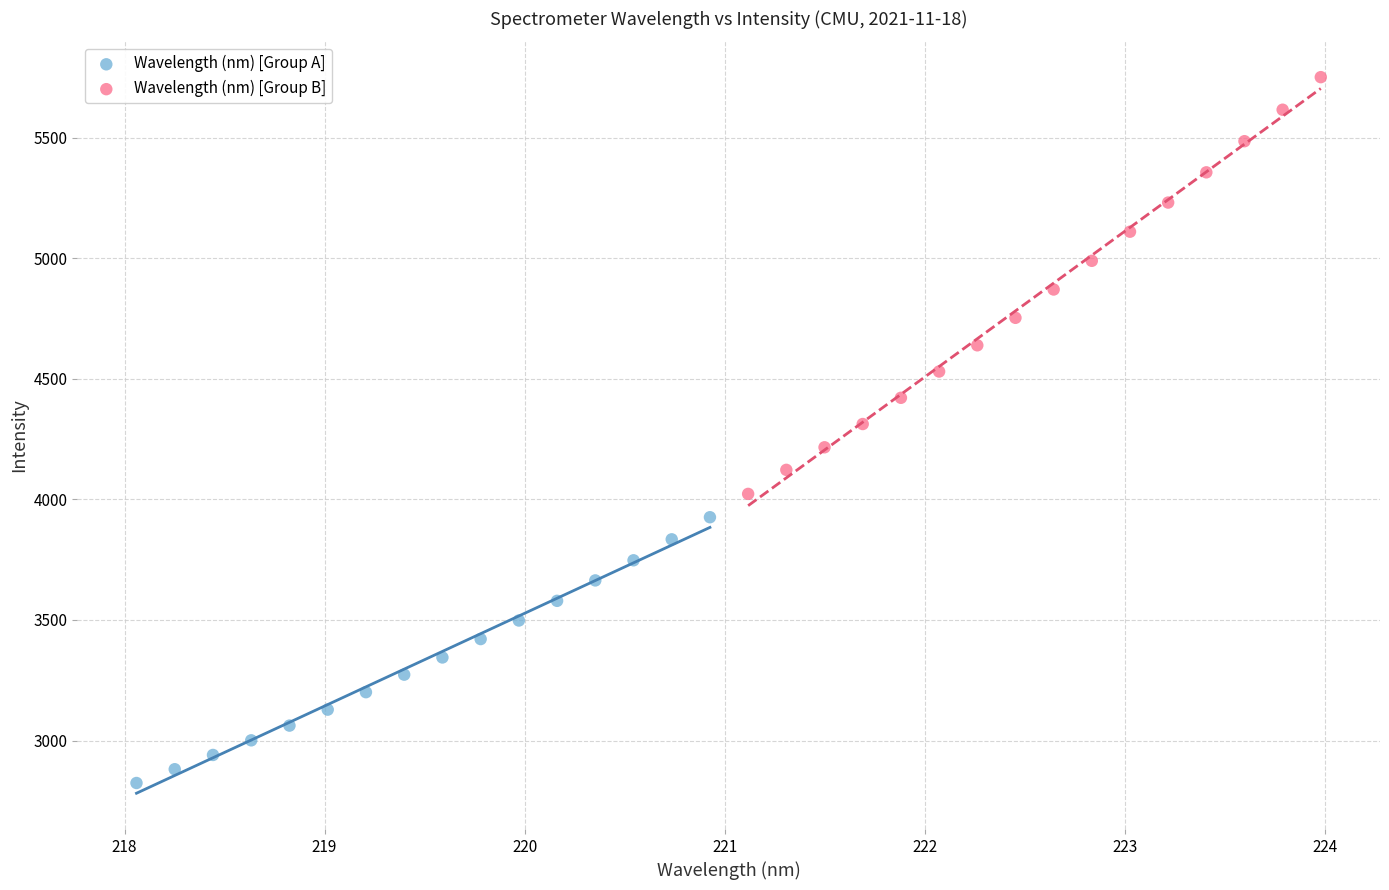

Which series contains the highest Y value?

Wavelength (nm) [Group B]